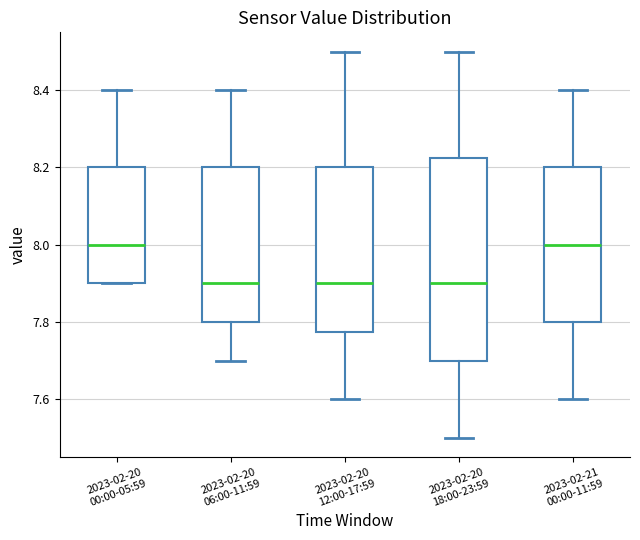

Reading left to right, transcribe this box plot: for each box, give where its median line is, the range the box spans, and where its two whiskers end, as read against the y-axis. The values are not printed on the chart, so give them approximately, as read against the axis.

2023-02-20 00:00-05:59: median 8.00, box 7.90 to 8.20, whiskers 7.90 to 8.40
2023-02-20 06:00-11:59: median 7.90, box 7.80 to 8.20, whiskers 7.70 to 8.40
2023-02-20 12:00-17:59: median 7.90, box 7.78 to 8.20, whiskers 7.60 to 8.50
2023-02-20 18:00-23:59: median 7.90, box 7.70 to 8.22, whiskers 7.50 to 8.50
2023-02-21 00:00-11:59: median 8.00, box 7.80 to 8.20, whiskers 7.60 to 8.40